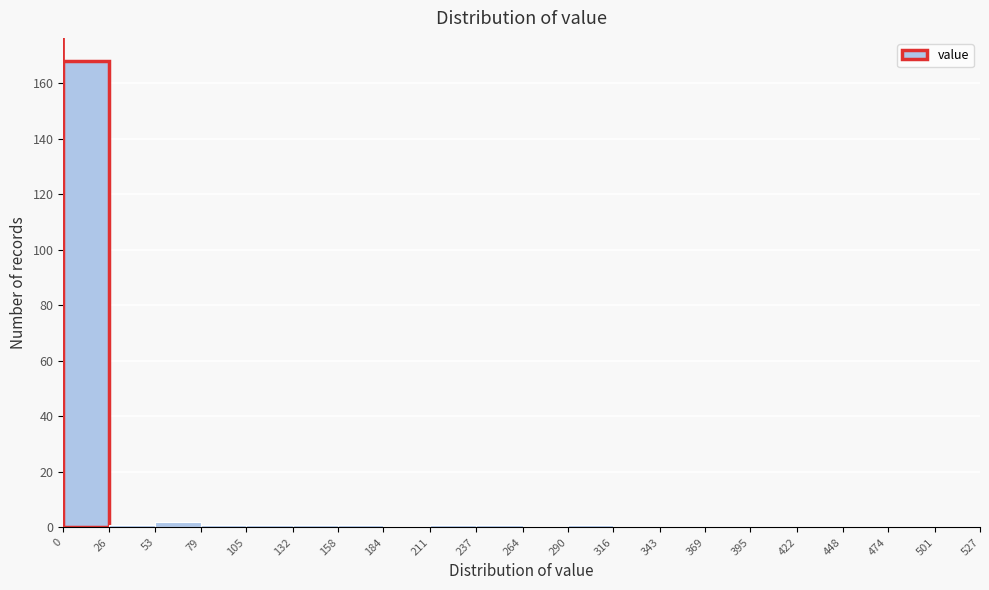

Over which range of the x-axis is the bar tallest?

0 to 26